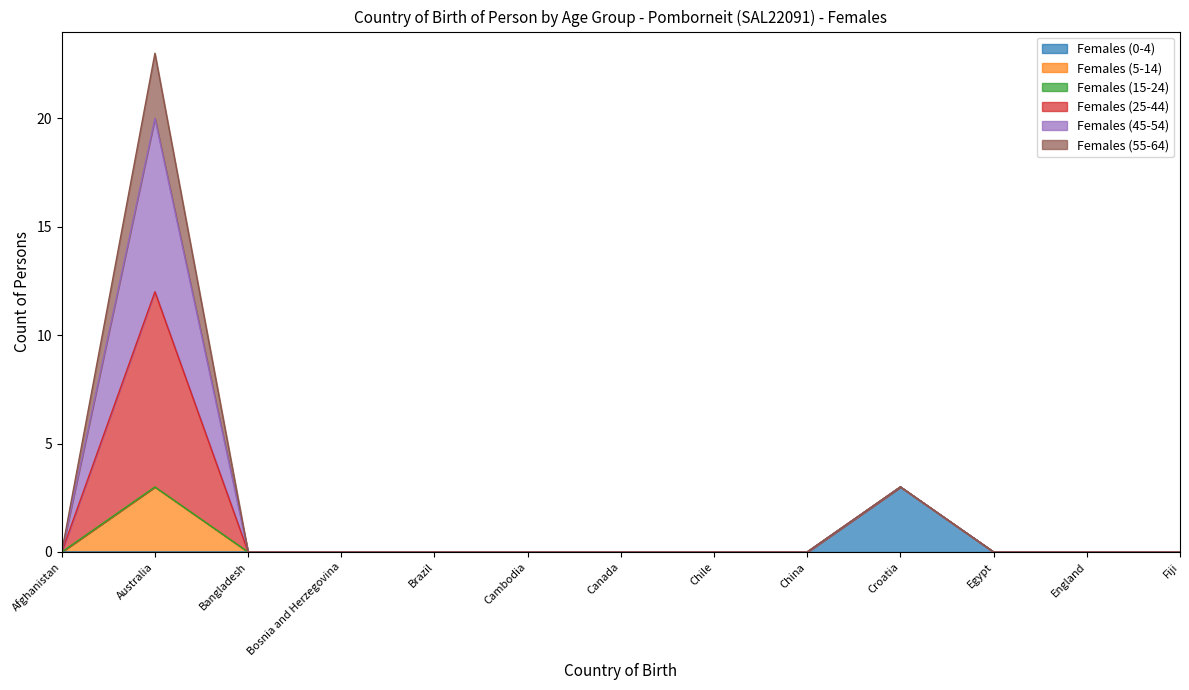

What is the label of the 10th point from the left?

Croatia